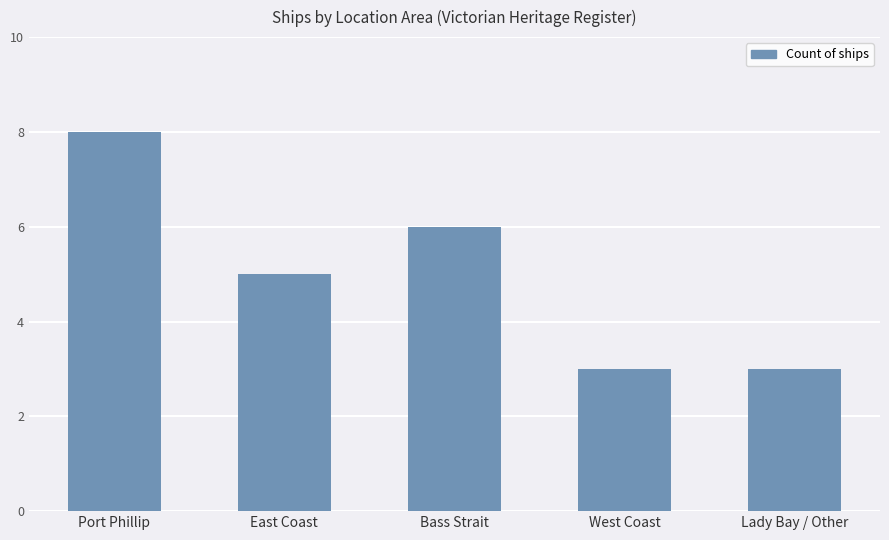

How many values are between 3 and 6?

4